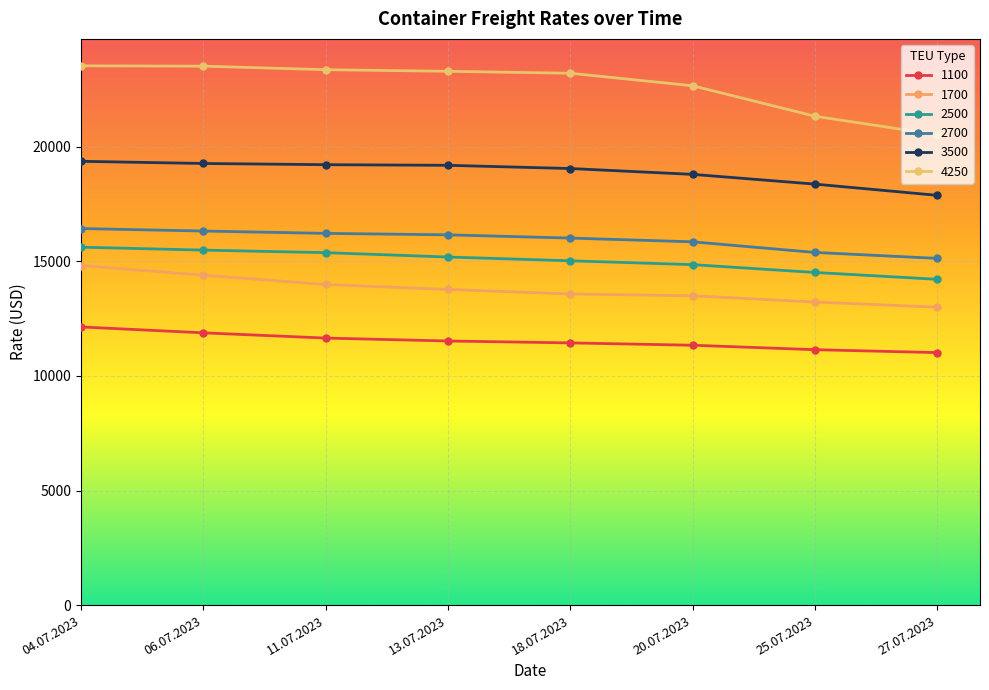

What position from the left is 25.07.2023?

7